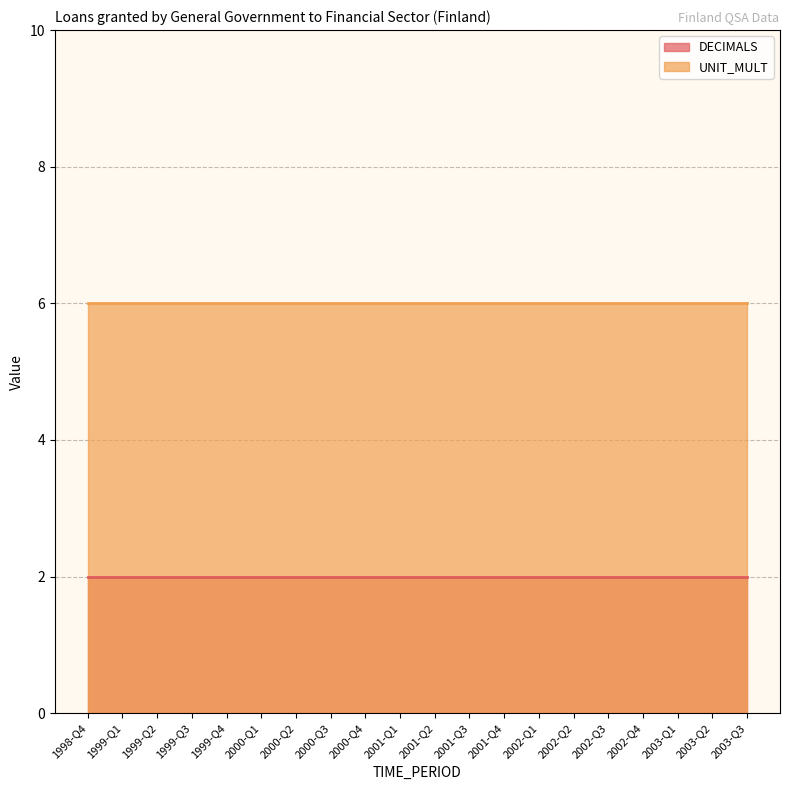

How many lines are shown in the chart?

2